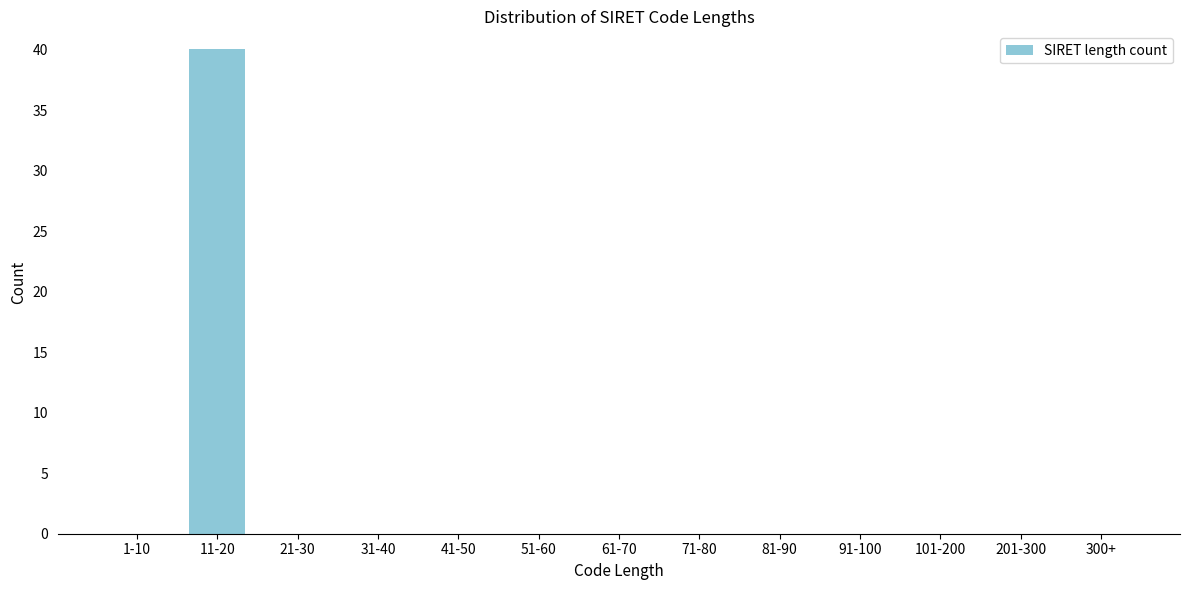

Reading left to right, what are all the values shown in this chart?

1-10=0	11-20=40	21-30=0	31-40=0	41-50=0	51-60=0	61-70=0	71-80=0	81-90=0	91-100=0	101-200=0	201-300=0	300+=0